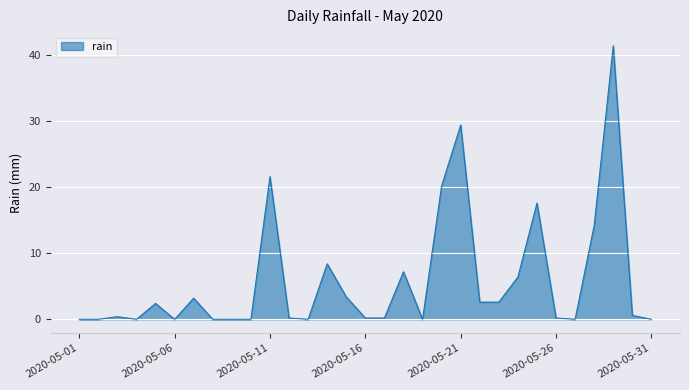

What is the maximum value shown in the chart?

41.4